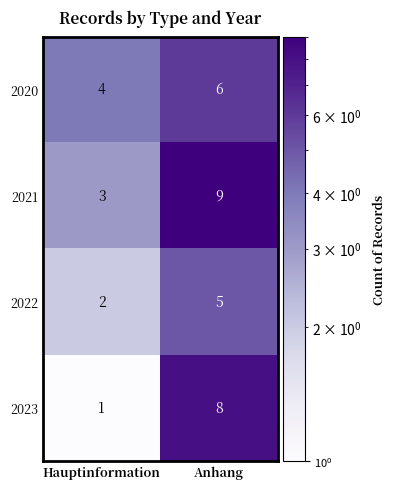

What is the difference between the 2021 values at Hauptinformation and Anhang?

6